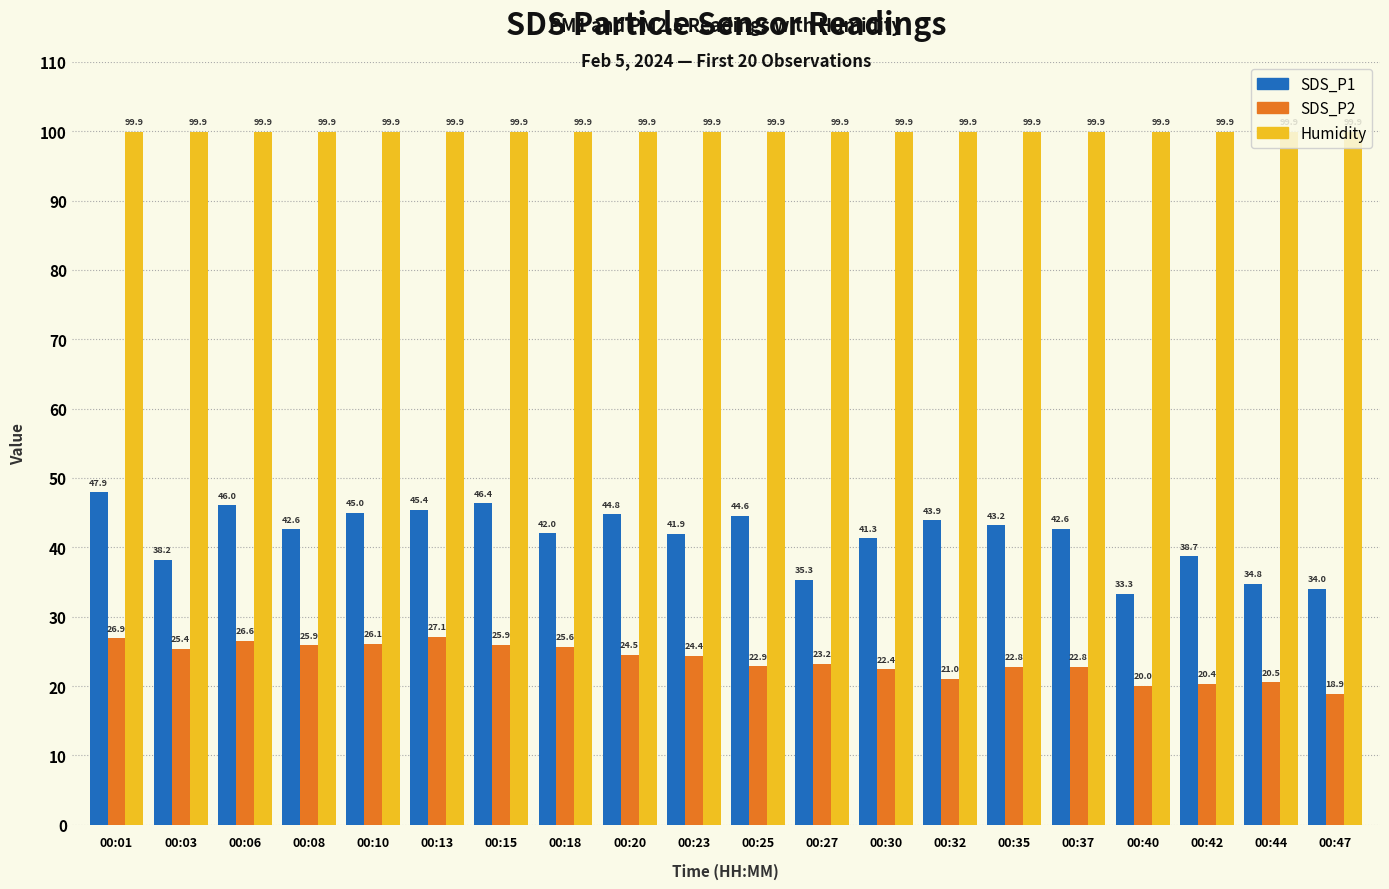

How many distinct data groups are displayed?

3